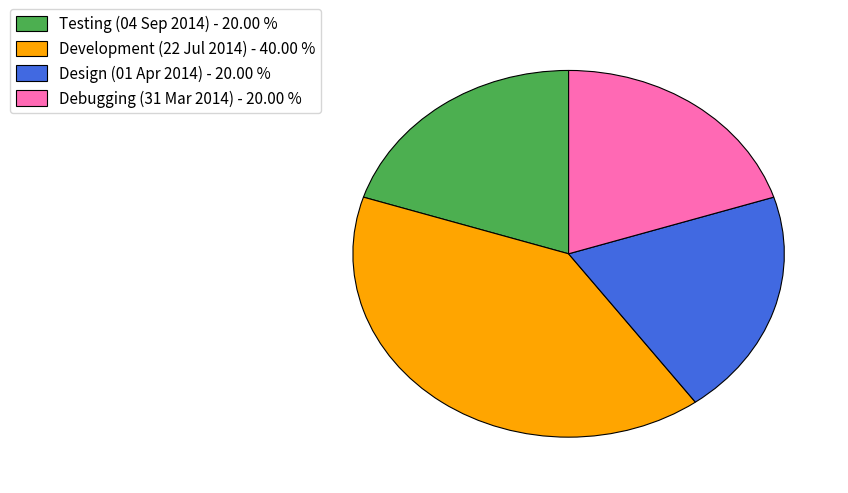

Does any single category account for the majority?

No